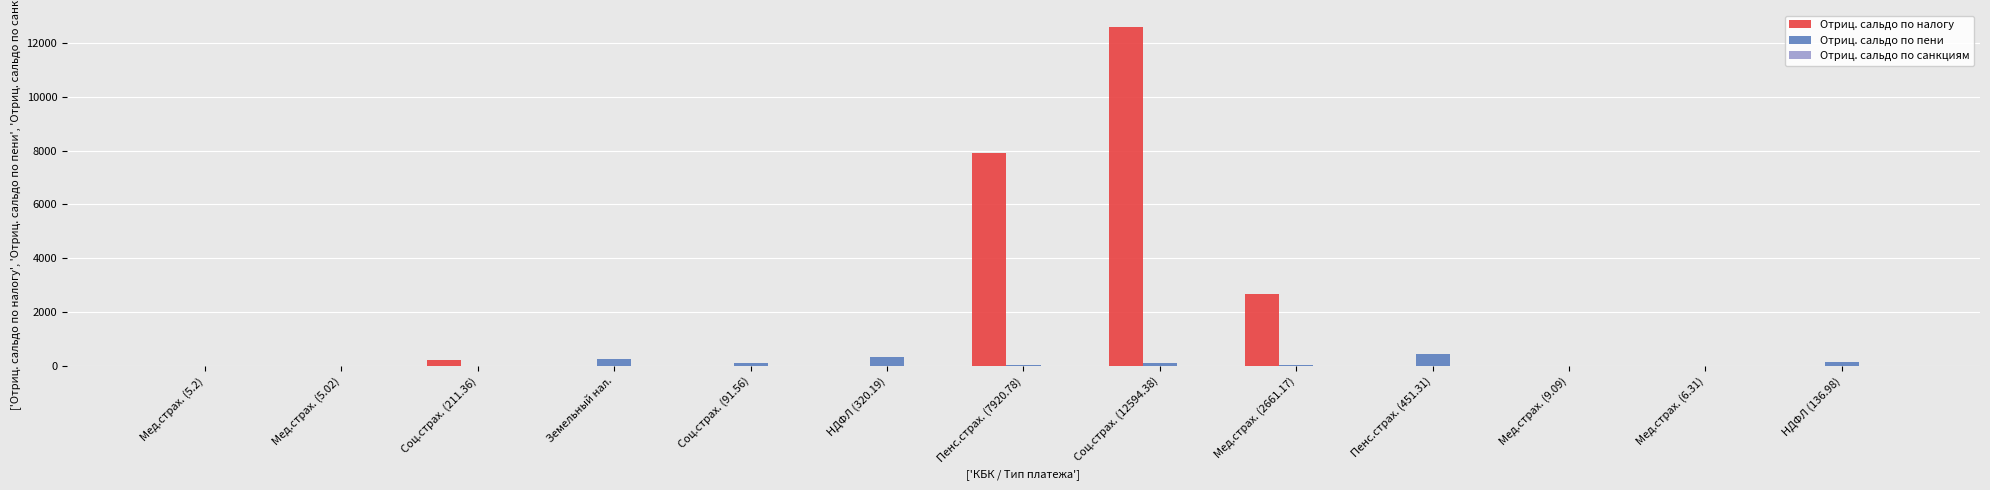

What is the maximum value for Отриц. сальдо по пени?

451.3